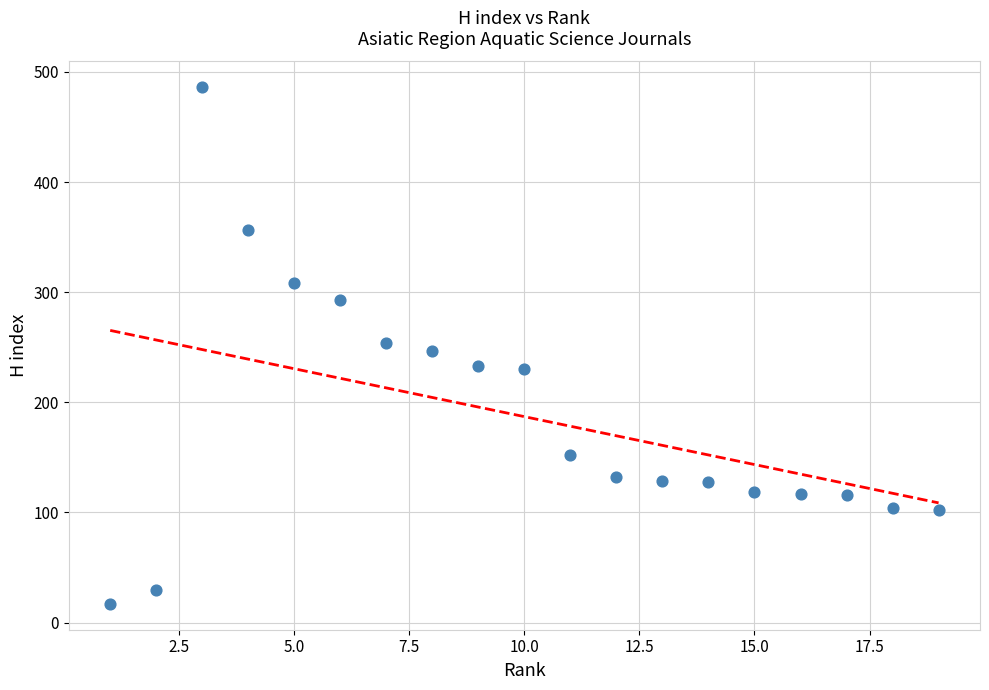

What is the range of Y values (max minus min)?

469